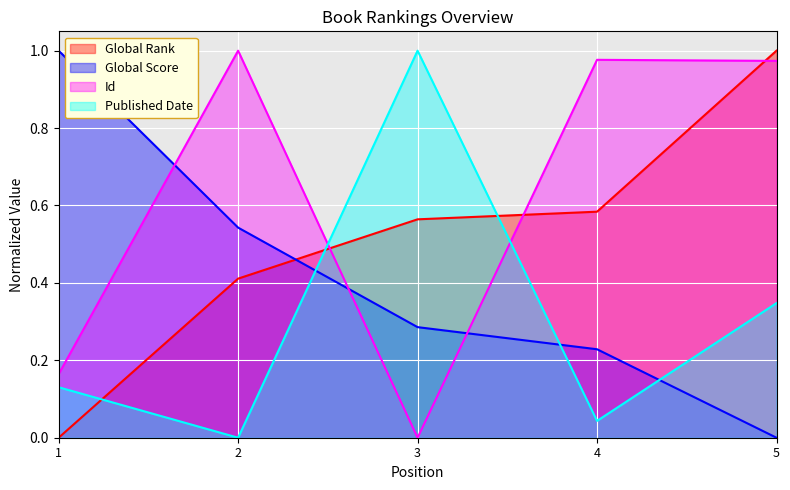

The Id series shows 1.0 at 4. True or false?

True